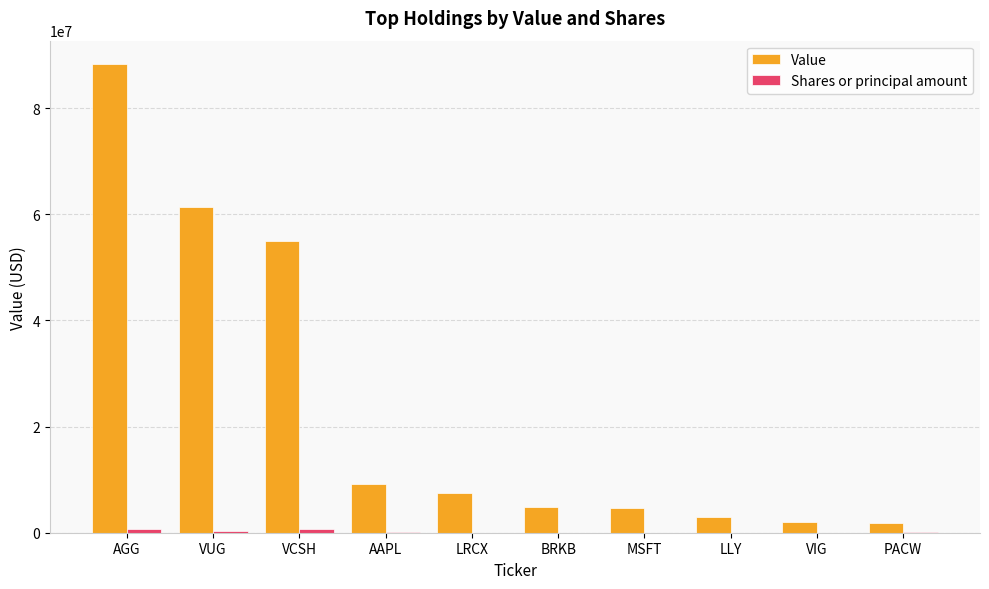

What is the maximum value shown in the chart?

88275000